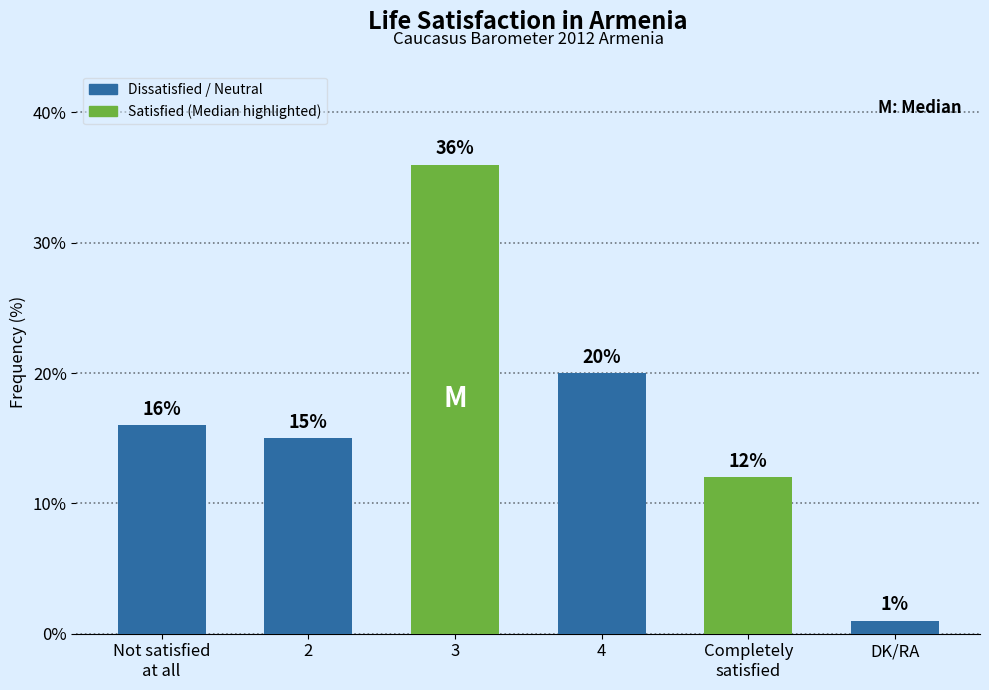

What is the label of the 6th bar from the right?

Not satisfied
at all